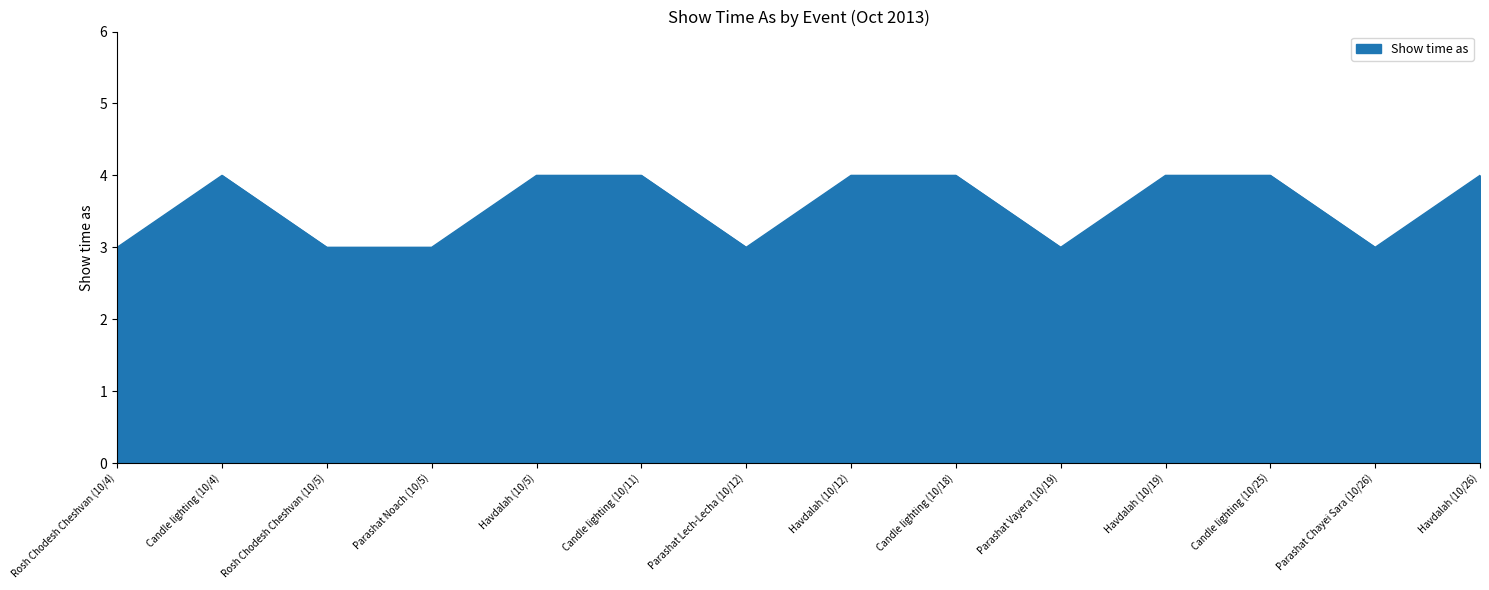

Does the chart have visible grid lines?

No